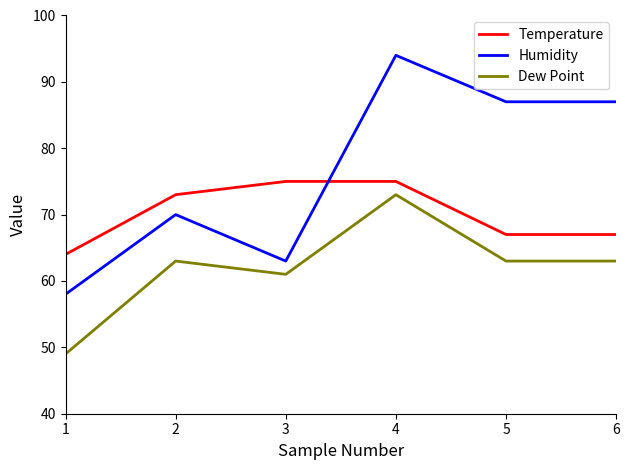

How many categories are shown in the chart?

6